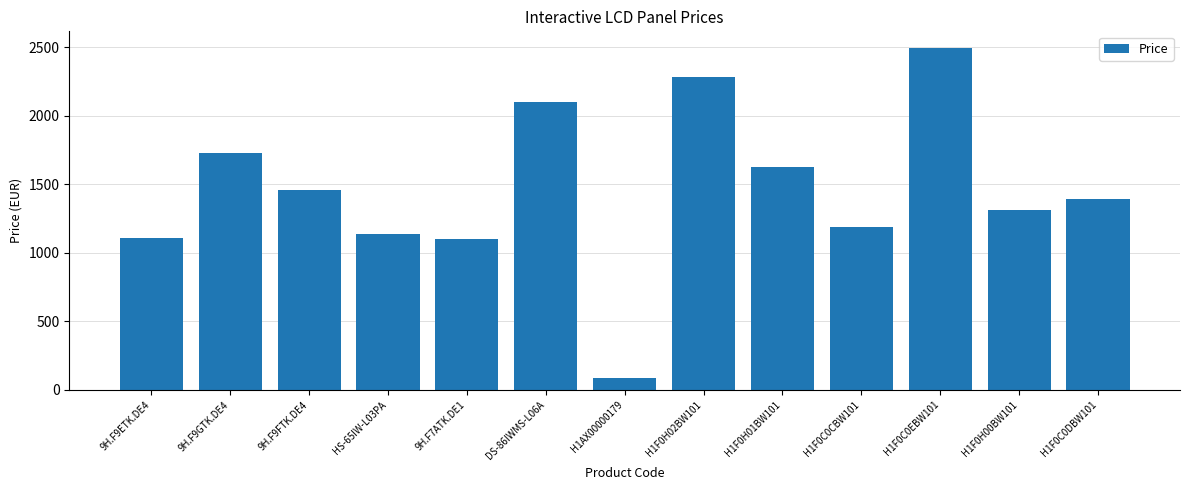

What is the value of the 5th bar from the left?

1100.0